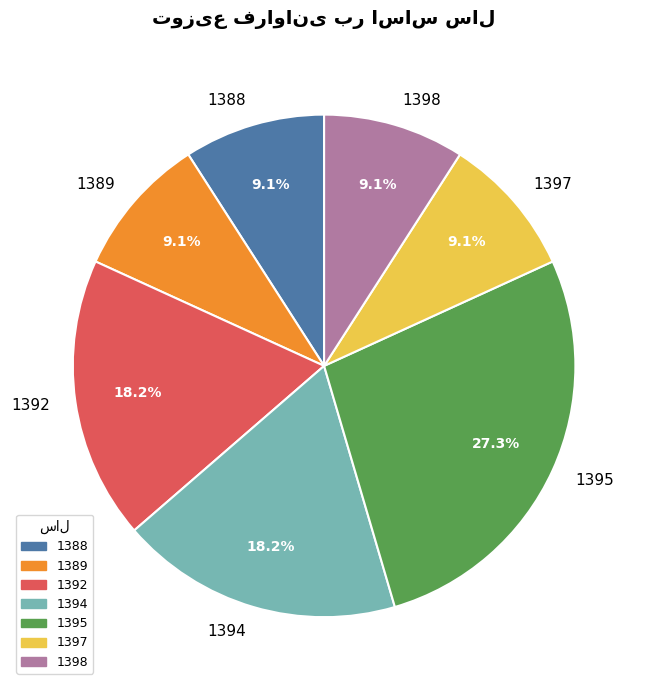

True or false: 1388 accounts for 14% of the total.

False